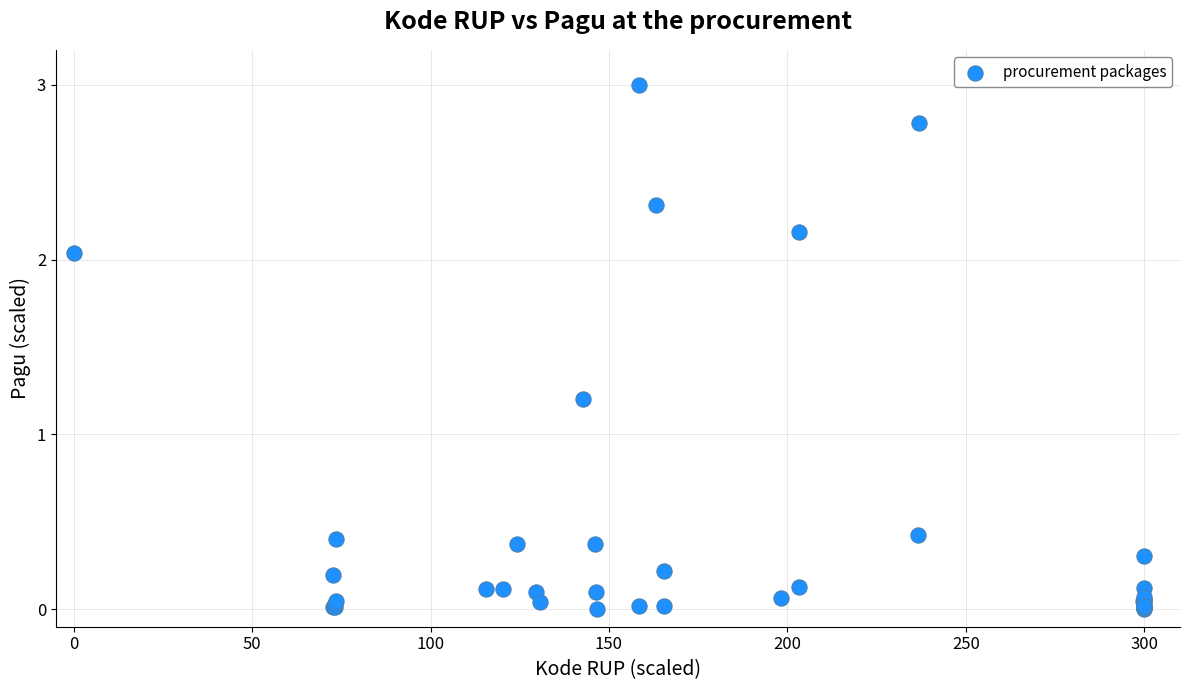

What Y value in the scatter plot is closest to 1?

1.2